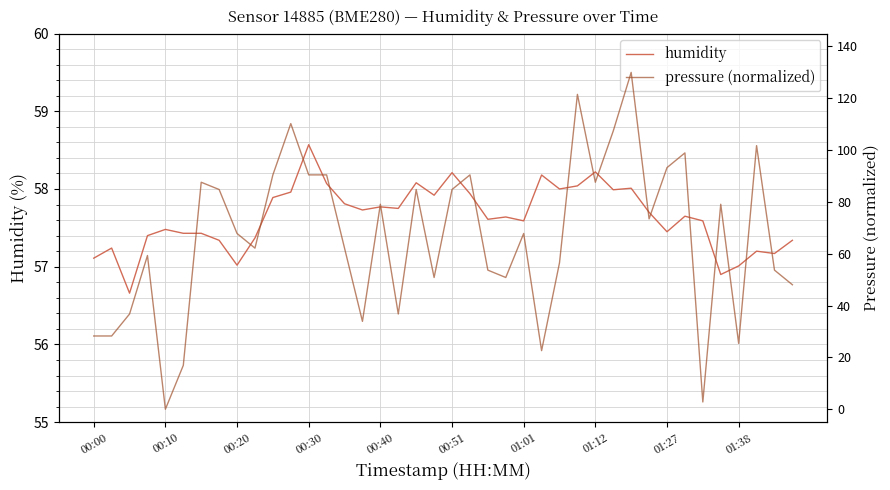

What is the highest value of the humidity series?

58.6